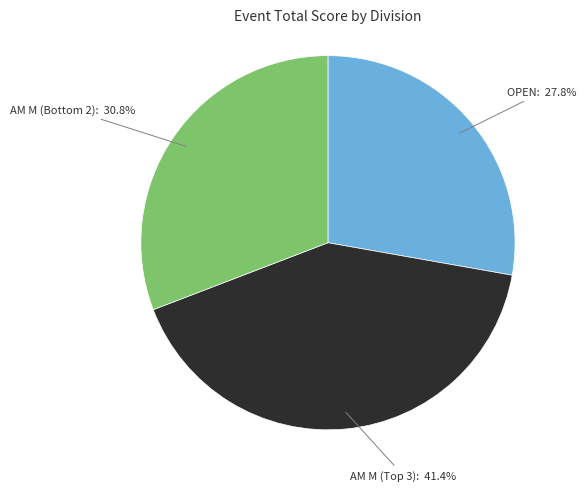

Is there any slice that represents more than half of the pie?

No